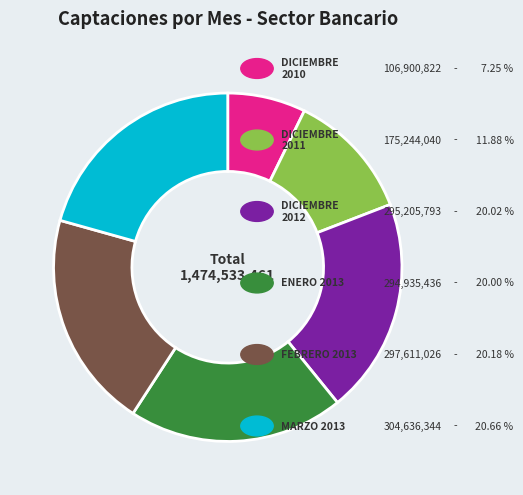

Does any single category account for the majority?

No